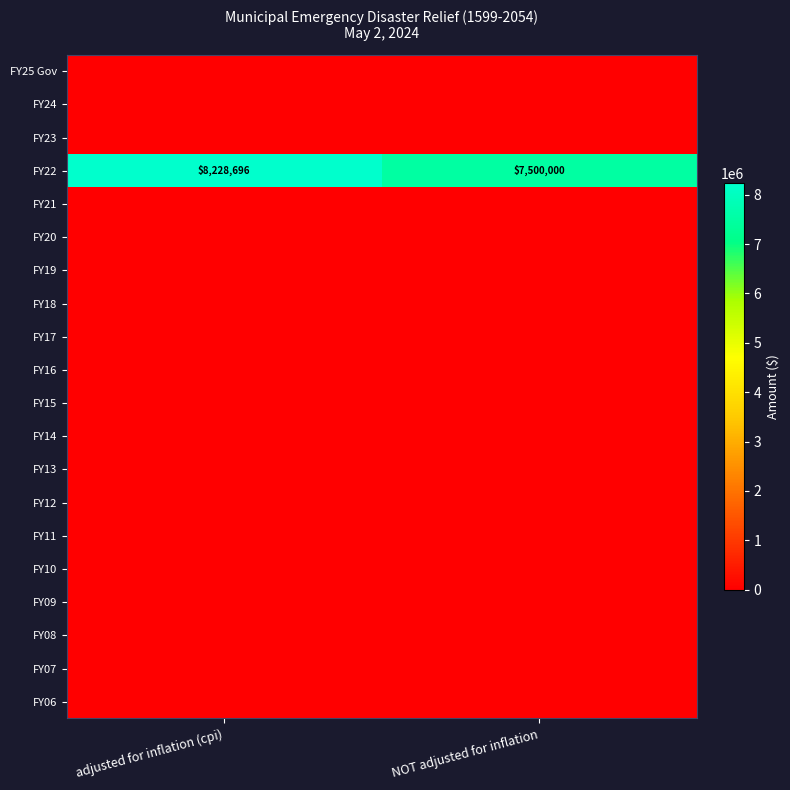

What is the difference between the FY22 values at adjusted for inflation (cpi) and NOT adjusted for inflation?

728696